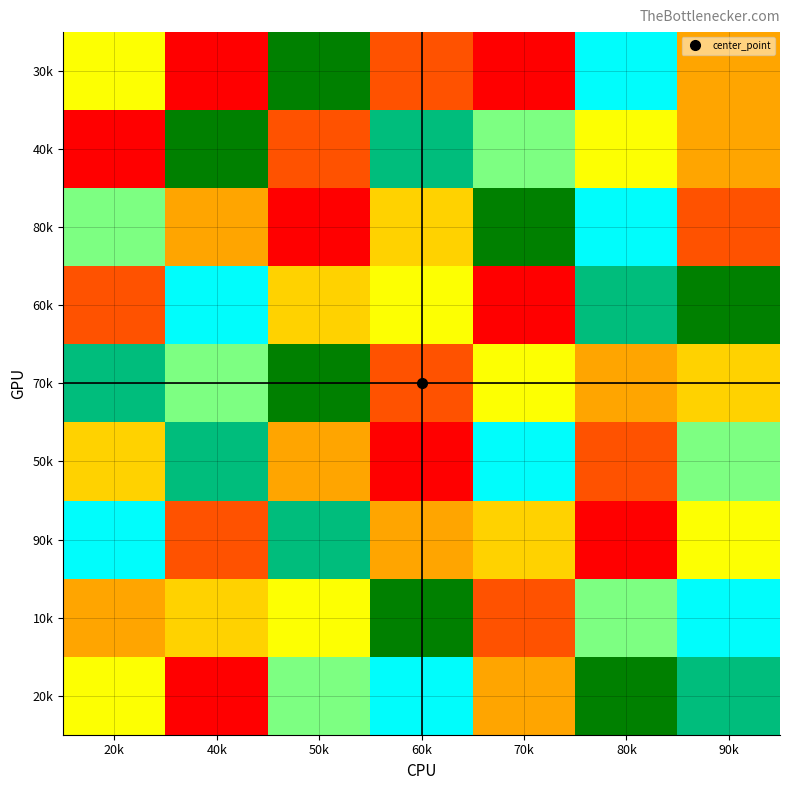

What is the greatest value displayed?

9